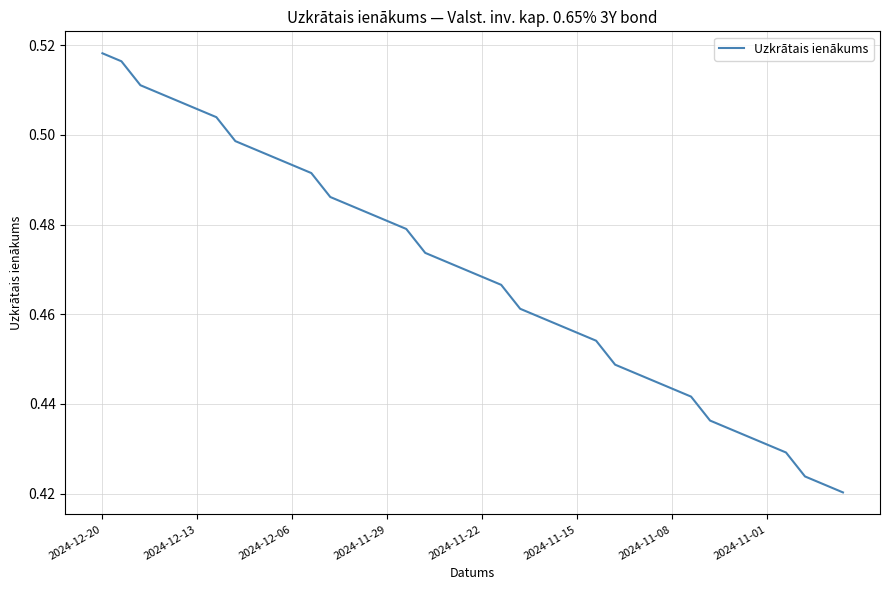

What is the difference between the maximum and minimum values?

0.1